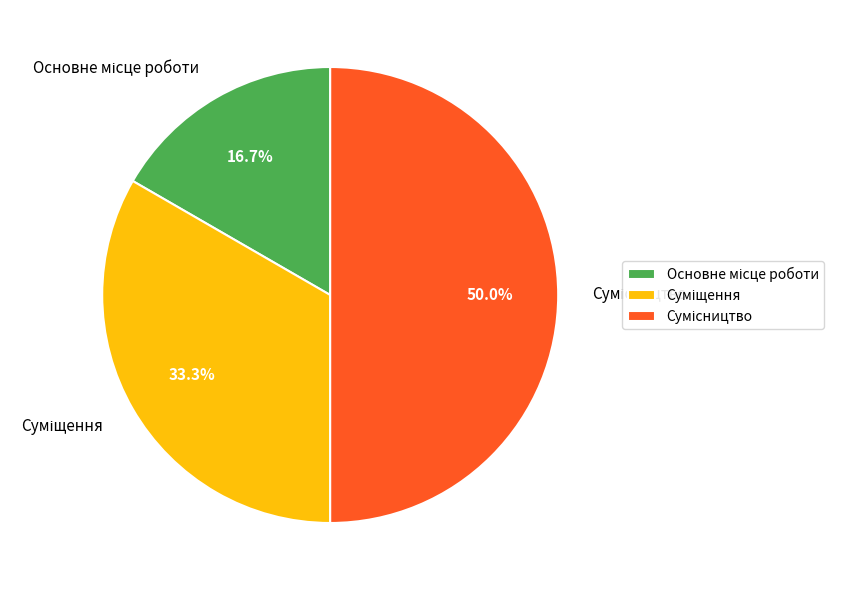

To the nearest percent, what percentage of the pie is Основне місце роботи?

17%